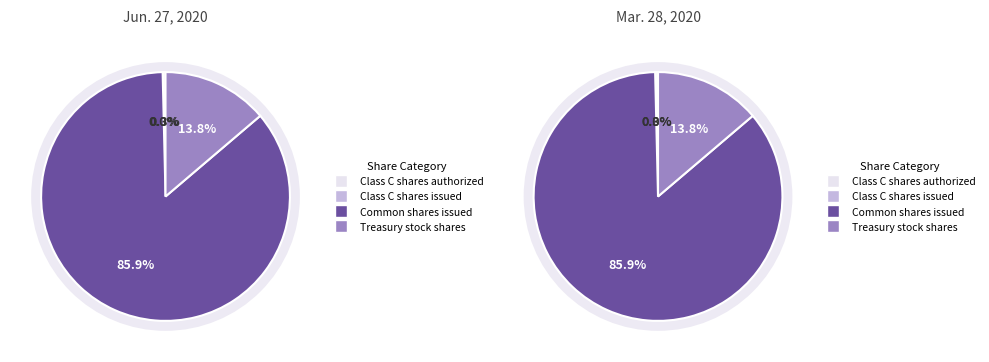

How many slices are in this pie chart?

4